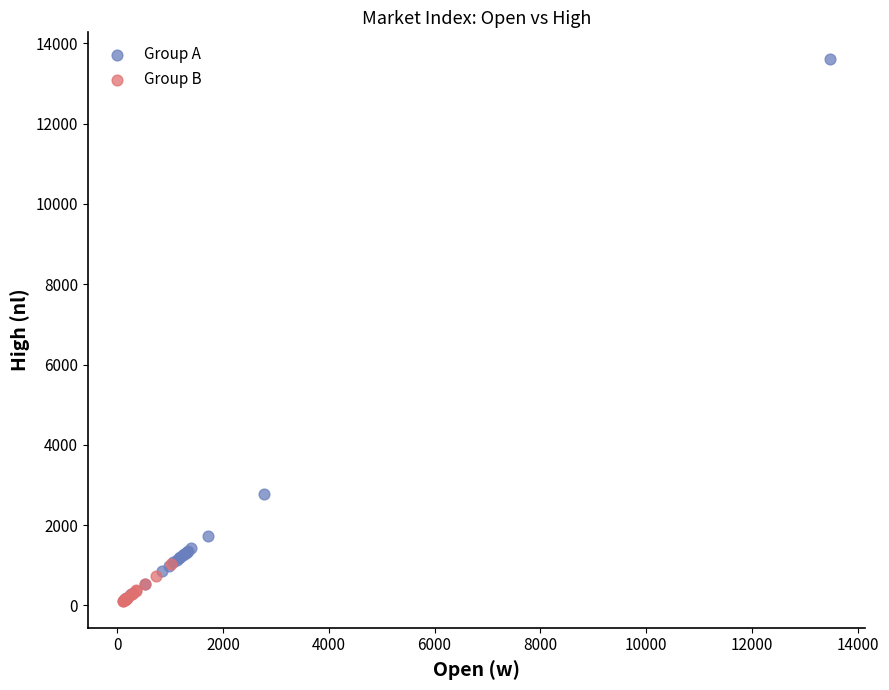

Which series reaches the maximum Y coordinate?

Group A